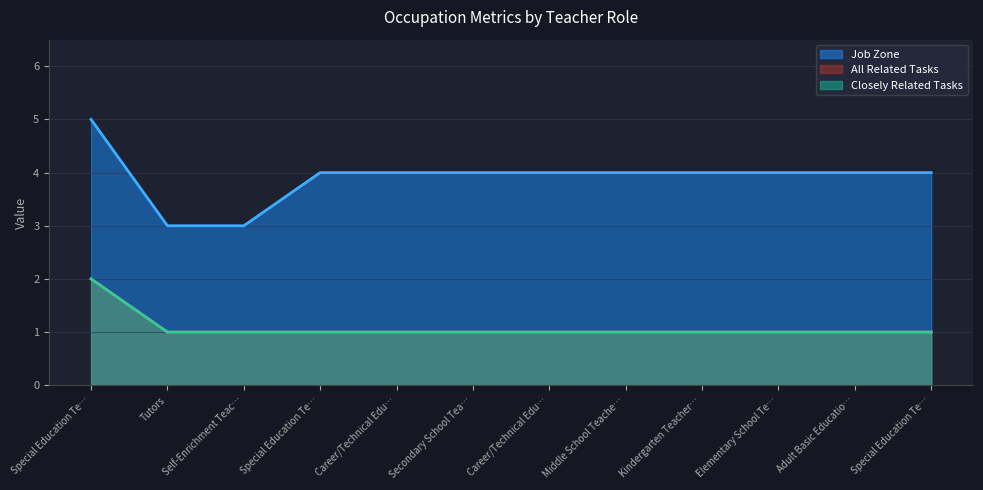

Does the chart display data point markers on the line(s)?

No